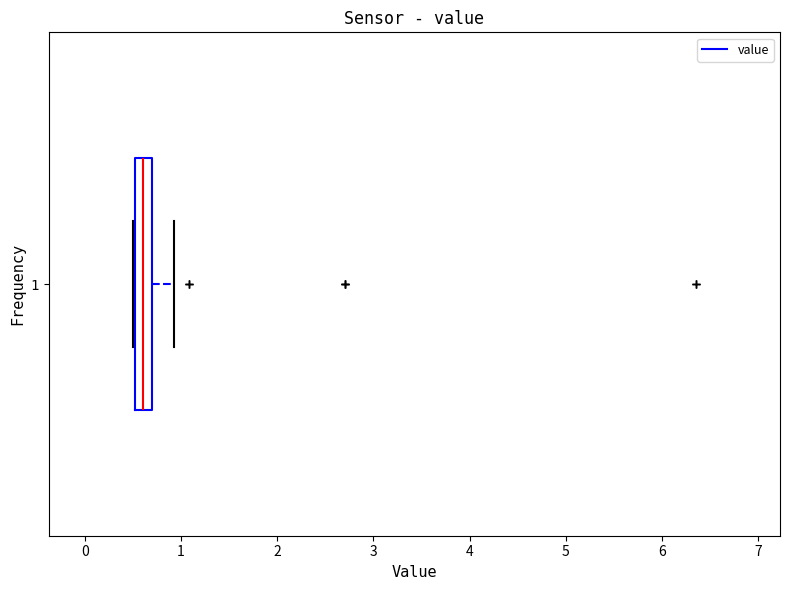

Where is the right edge of the box at y = 1 on the x-axis? The values are not printed on the chart, so give them approximately, as read against the axis.

0.7